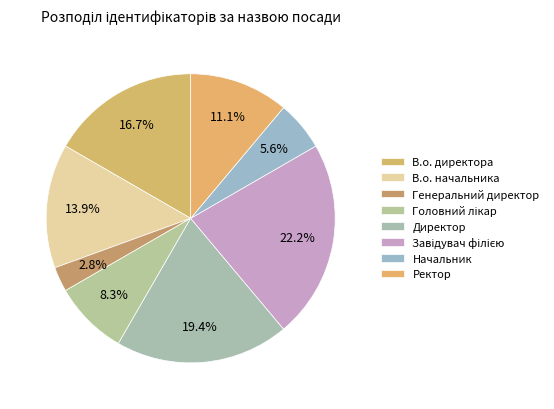

What is the ratio of the value at Головний лікар to the value at Генеральний директор?

3.0